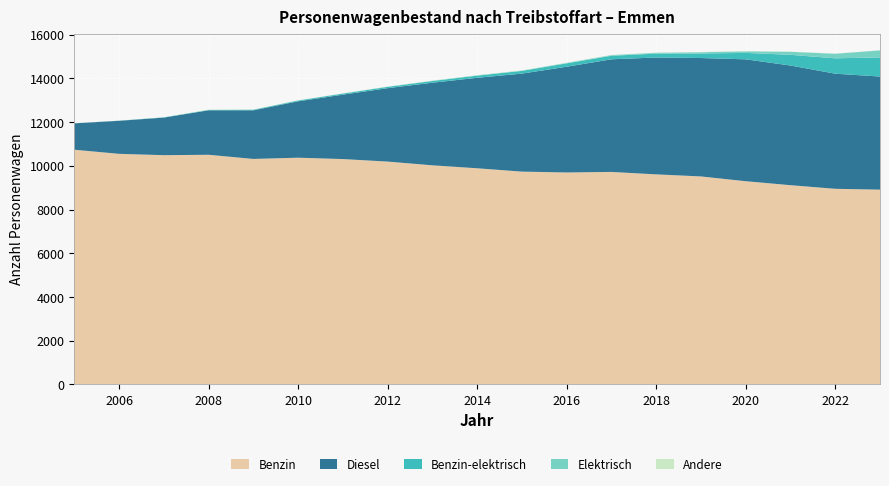

Reading left to right, transcribe all the data shown in this chart.

Benzin: 10734	10546	10485	10503	10313	10369	10307	10192	10021	9886	9733	9694	9719	9607	9513	9294	9113	8947	8909
Diesel: 1207	1510	1717	2033	2223	2578	2945	3356	3776	4136	4481	4834	5149	5344	5413	5573	5471	5263	5171
Benzin-elektrisch: 1	6	12	18	26	37	49	61	78	99	123	155	161	177	208	294	489	703	875
Elektrisch: 1	0	0	0	0	0	2	5	10	12	15	20	29	37	57	71	138	209	320
Andere: 6	0	4	13	12	10	9	8	10	11	10	9	8	8	11	9	6	6	4